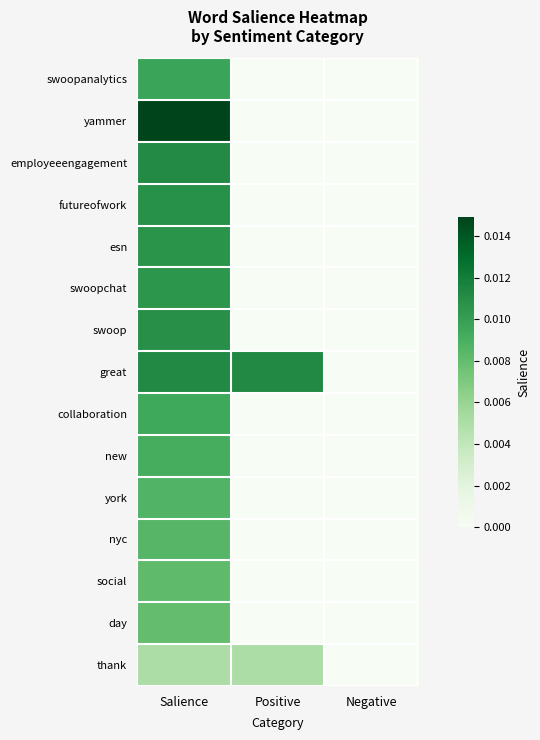

At how many categories does at least one series exceed 0?

2